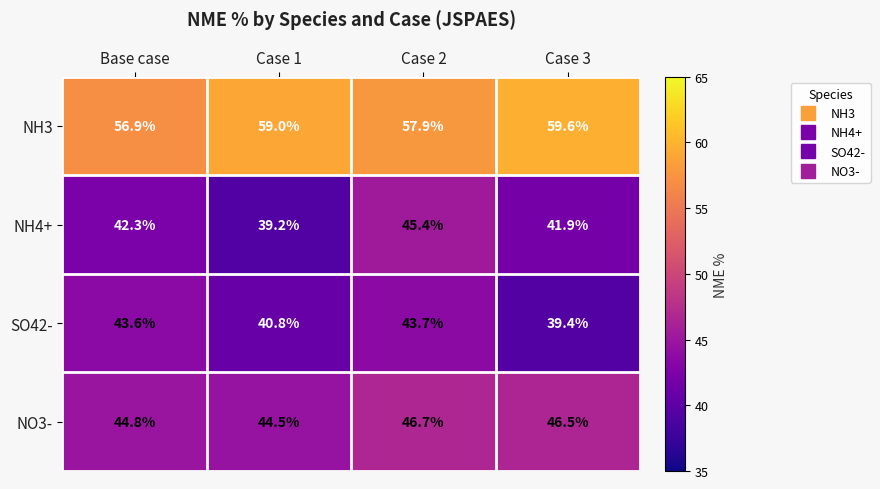

Reading left to right, transcribe all the data shown in this chart.

NH3: 56.9	59.0	57.9	59.6
NH4+: 42.3	39.2	45.4	41.9
SO42-: 43.6	40.8	43.7	39.4
NO3-: 44.8	44.5	46.7	46.5